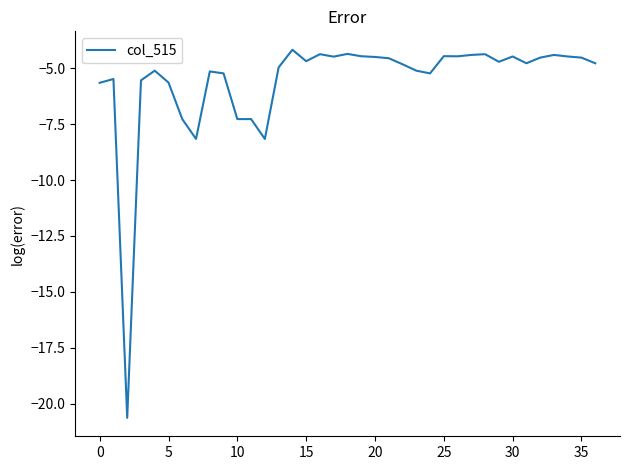

What is the greatest value displayed?

-4.2